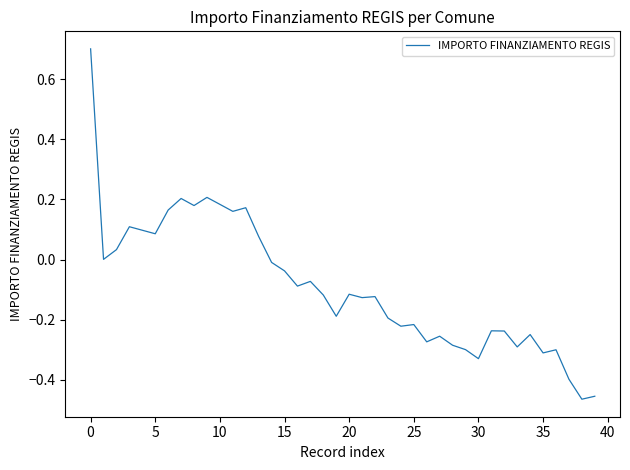

What is the greatest value displayed?

0.7